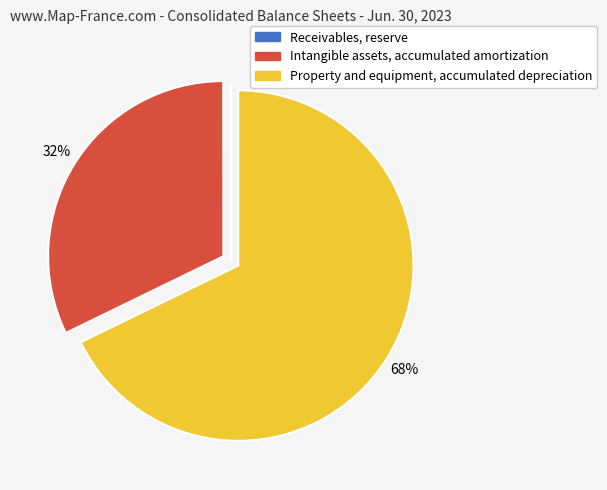

To the nearest percent, what percentage of the pie is Intangible assets, accumulated amortization?

32%